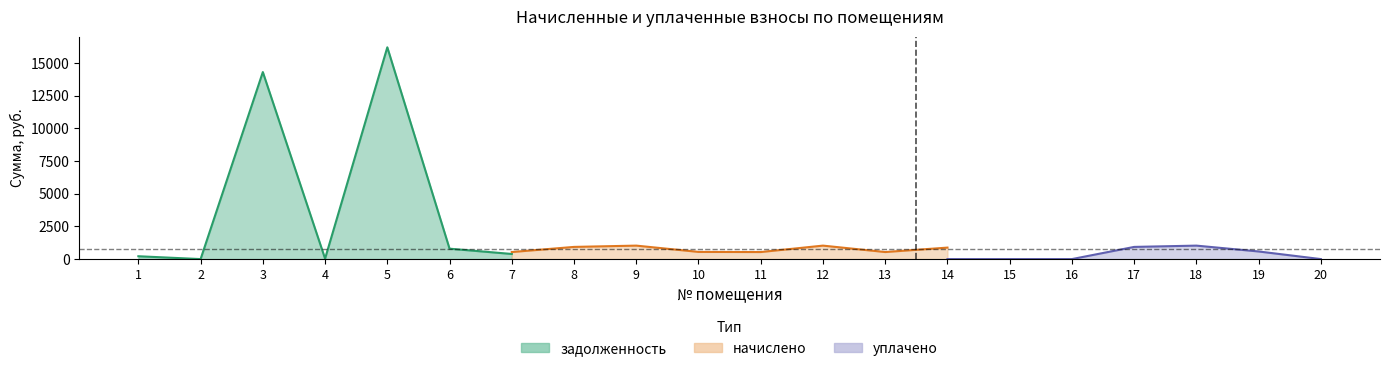

Which series ends up on top after the final intersection of уплачено and начислено?

начислено